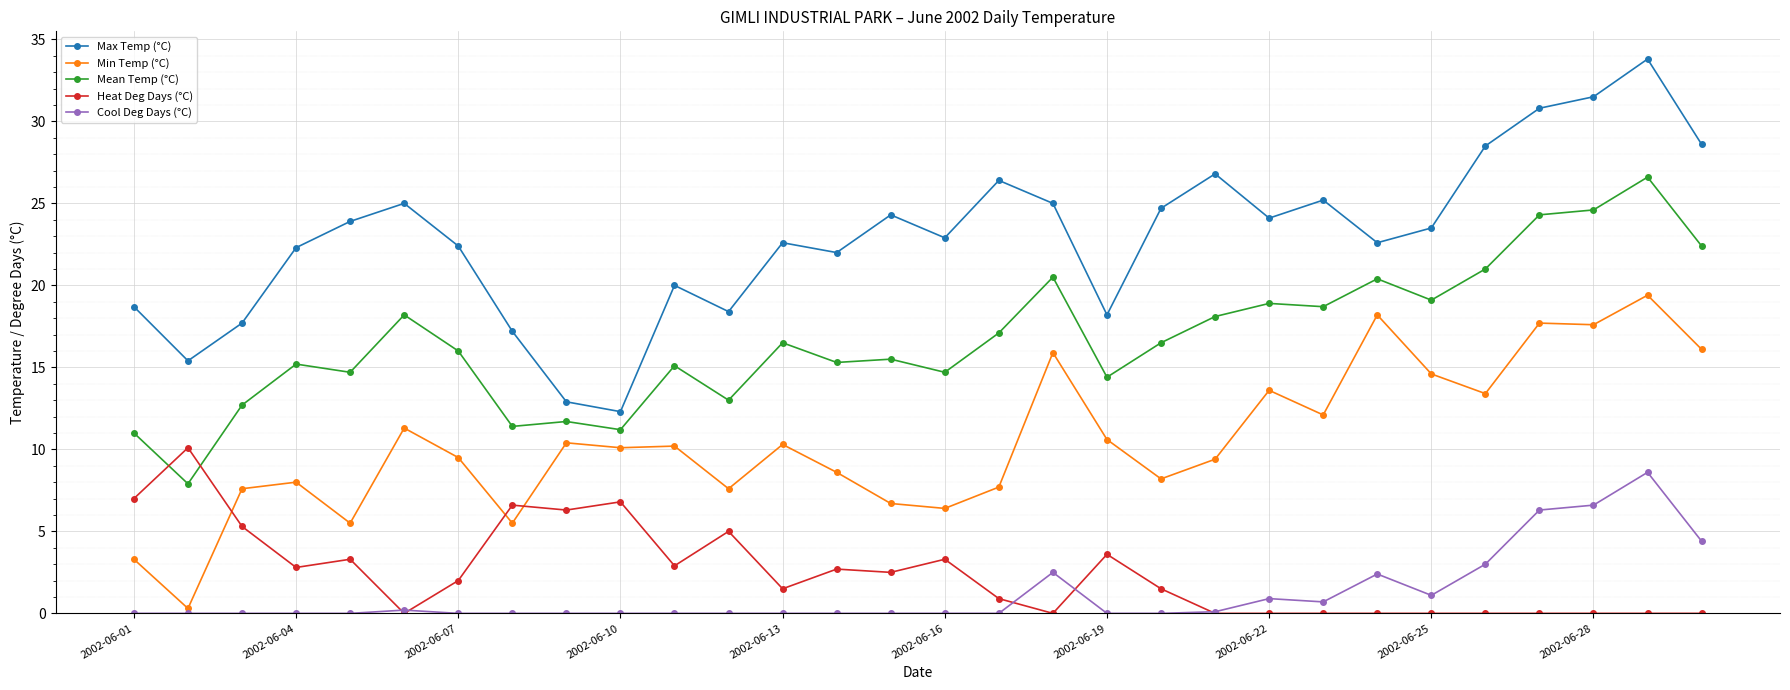

Rank the series by their maximum value, from lowest to highest.

Cool Deg Days (°C), Heat Deg Days (°C), Min Temp (°C), Mean Temp (°C), Max Temp (°C)